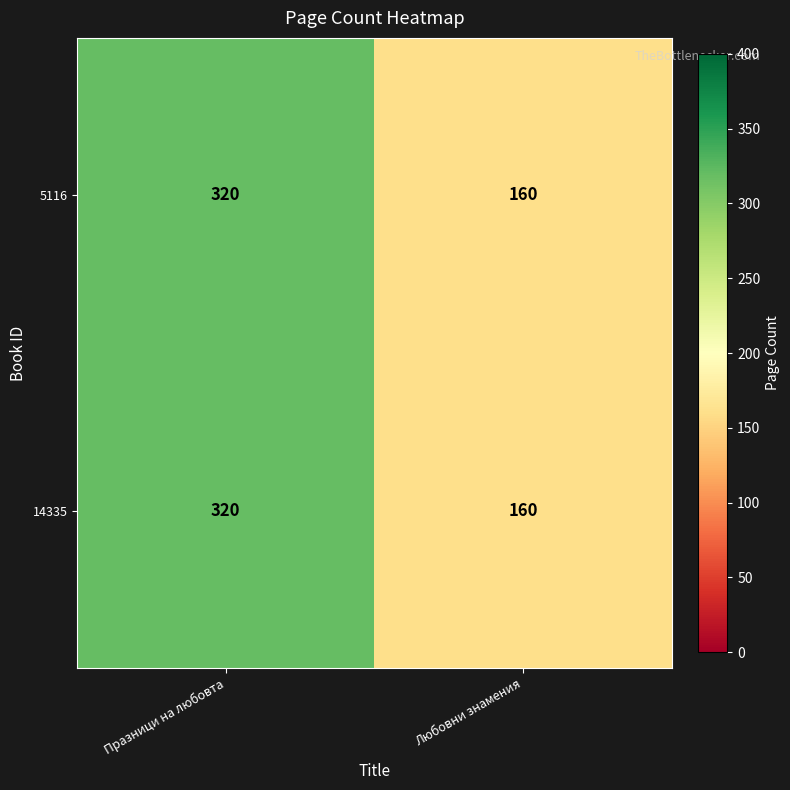

What is the maximum value for 14335?

320